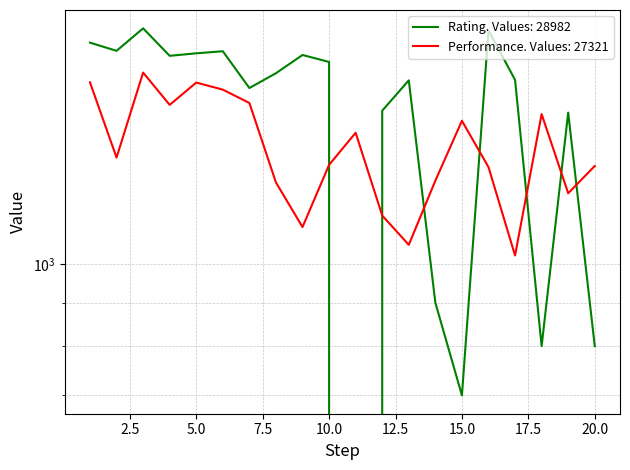

Is it true that Rating equals 1296 at 11?

False